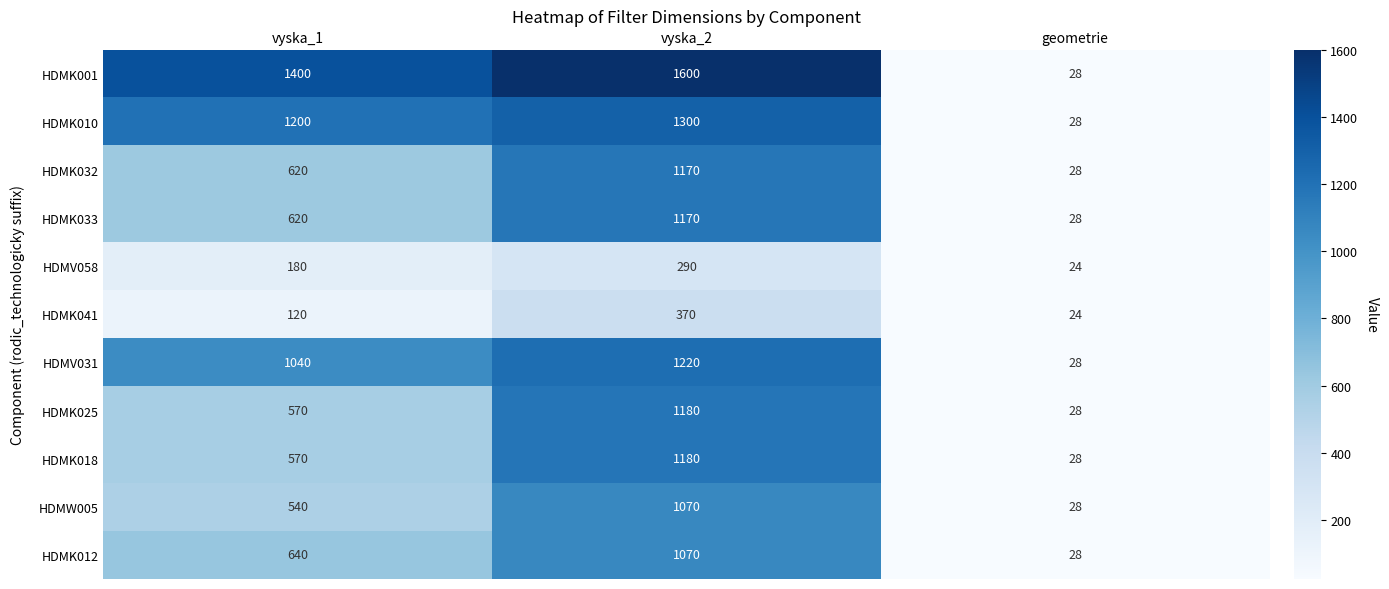

At which label is HDMK033 closest to 599?

vyska_1